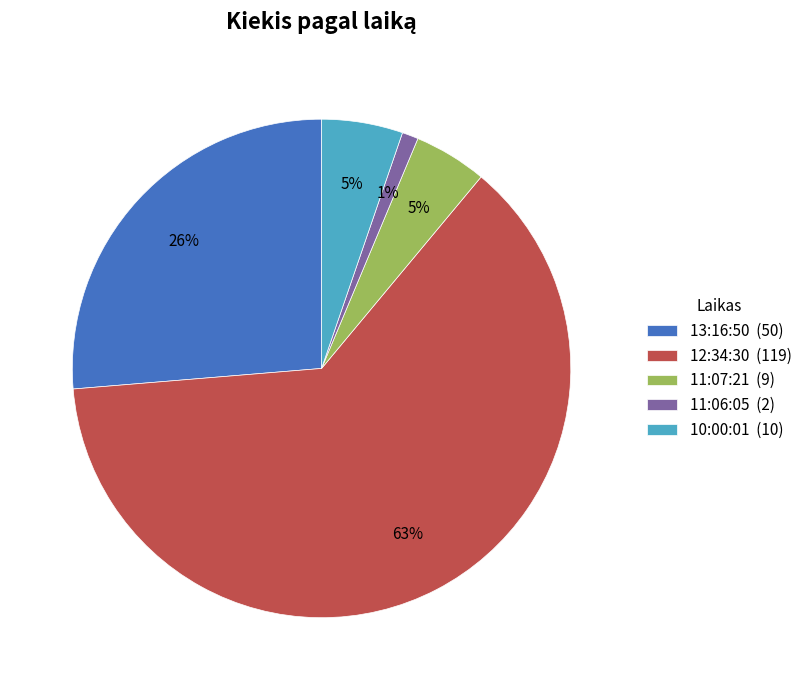

To the nearest percent, what percentage of the pie is 13:16:50 (50)?

26%